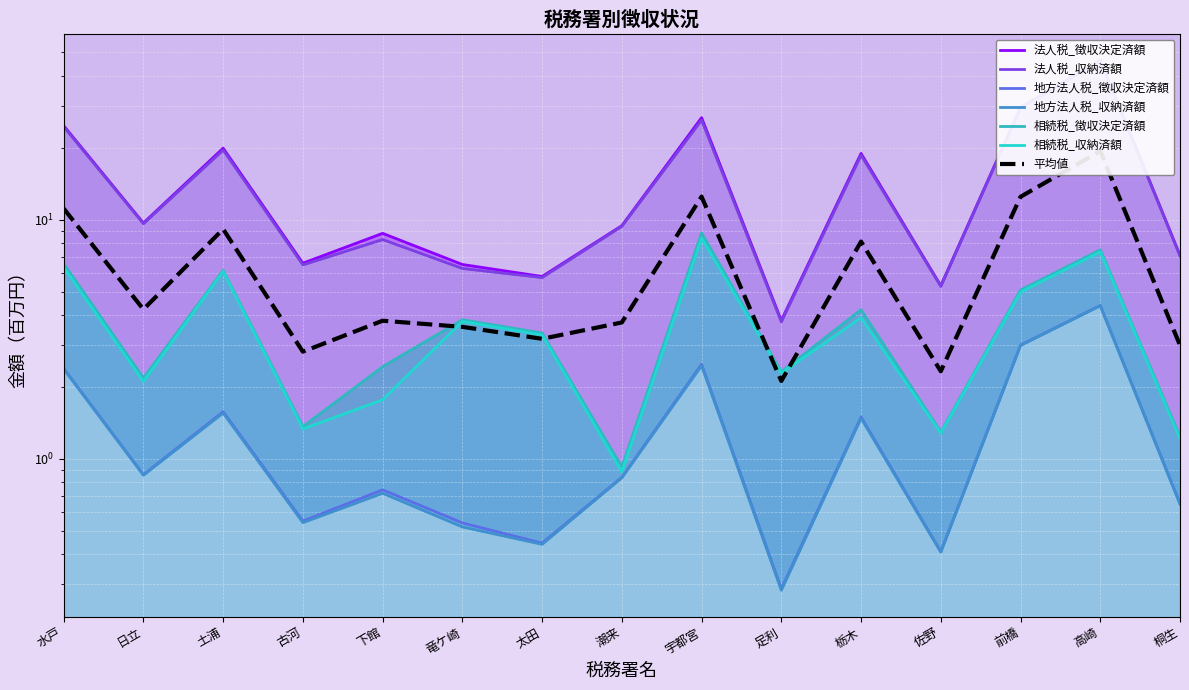

What is the sum of all 法人税_収納済額 values?

226.0